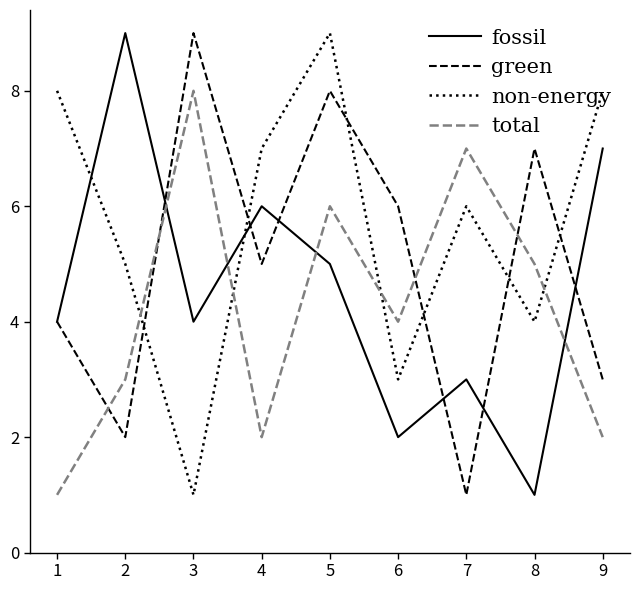

What is the minimum value for non-energy?

1